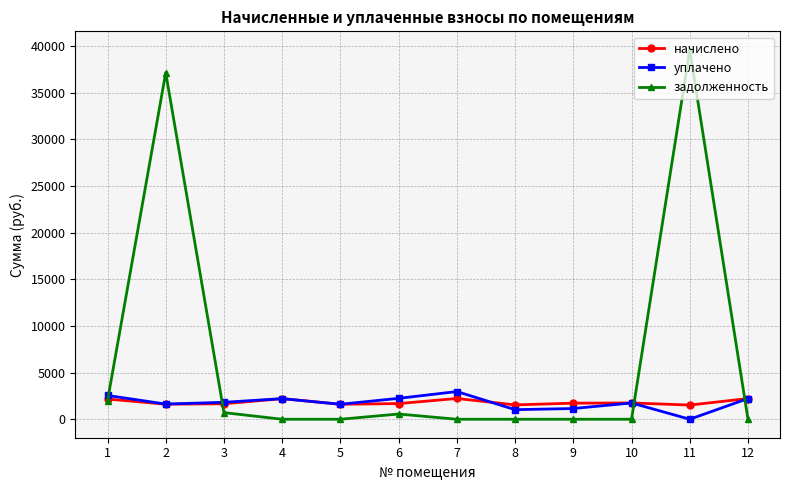

What is the difference between the maximum and second lowest values in the уплачено series?

1940.5